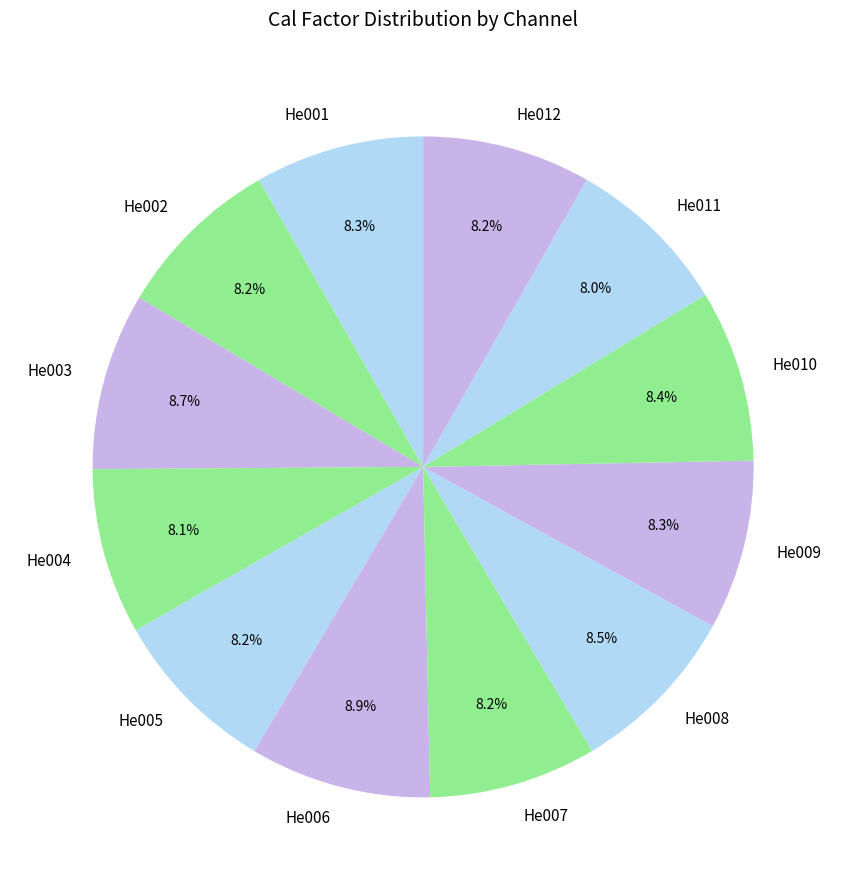

How many slices are in this pie chart?

12